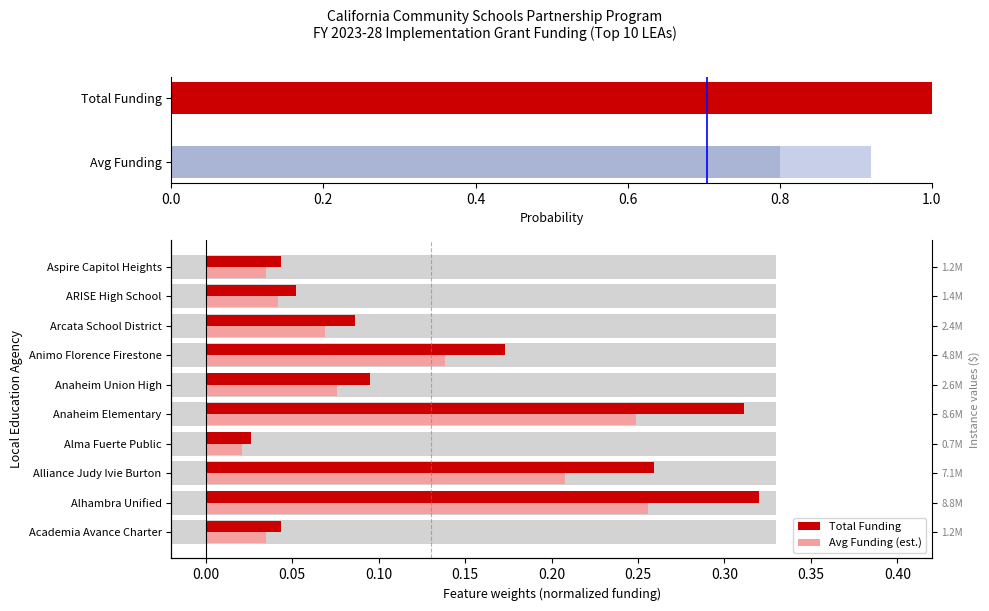

Reading left to right, list all the values displayed in this chart.

Total Funding: Academia Avance Charter=0.0	Alhambra Unified=0.3	Alliance Judy Ivie Burton=0.3	Alma Fuerte Public=0.0	Anaheim Elementary=0.3	Anaheim Union High=0.1	Animo Florence Firestone=0.2	Arcata School District=0.1	ARISE High School=0.1	Aspire Capitol Heights=0.0
Avg Funding: Academia Avance Charter=0.0	Alhambra Unified=0.3	Alliance Judy Ivie Burton=0.2	Alma Fuerte Public=0.0	Anaheim Elementary=0.2	Anaheim Union High=0.1	Animo Florence Firestone=0.1	Arcata School District=0.1	ARISE High School=0.0	Aspire Capitol Heights=0.0